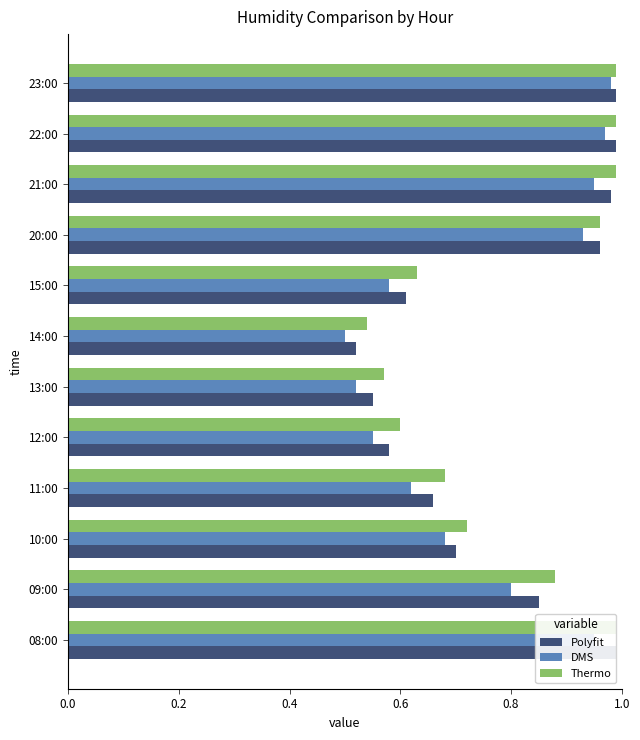

What is the sum of all Thermo values?

9.5